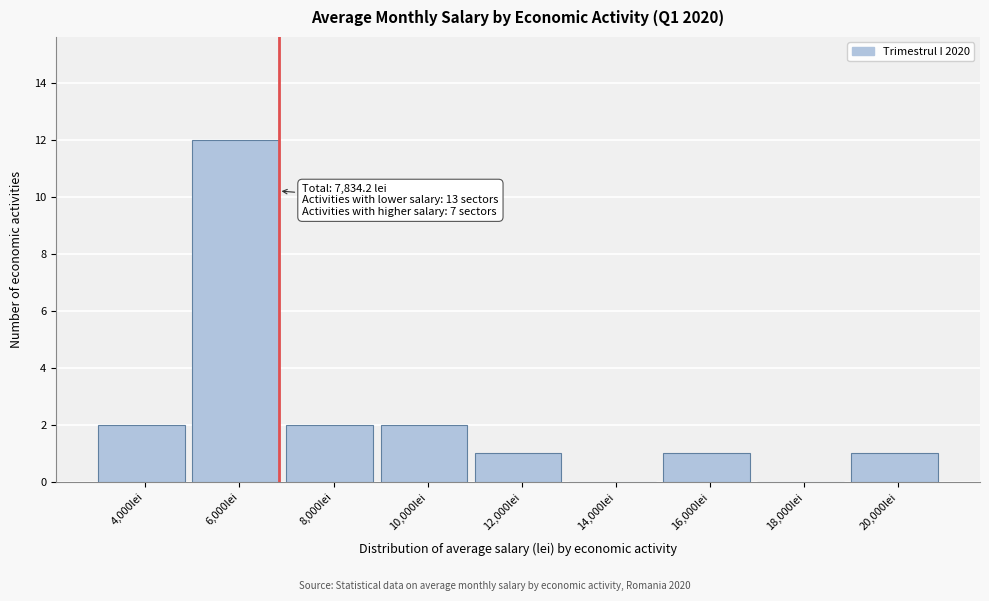

Reading left to right, list all the values displayed in this chart.

4,000lei=2	6,000lei=12	8,000lei=2	10,000lei=2	12,000lei=1	14,000lei=0	16,000lei=1	18,000lei=0	20,000lei=1